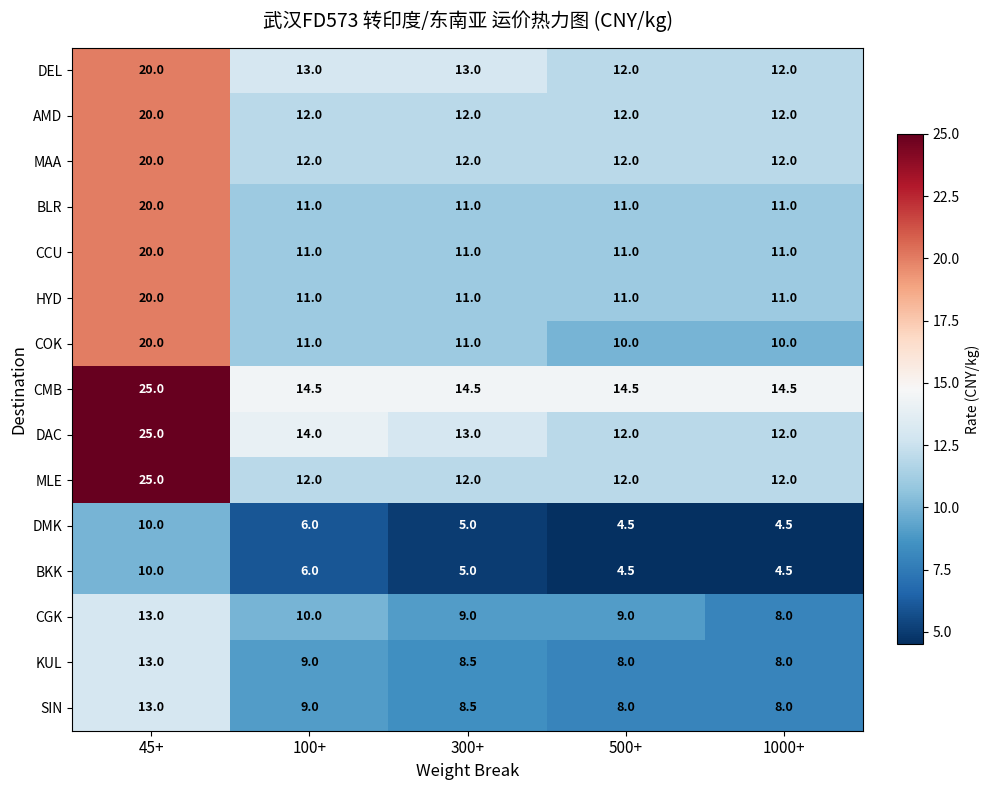

True or false: KUL has a value of 2.2 at 1000+.

False